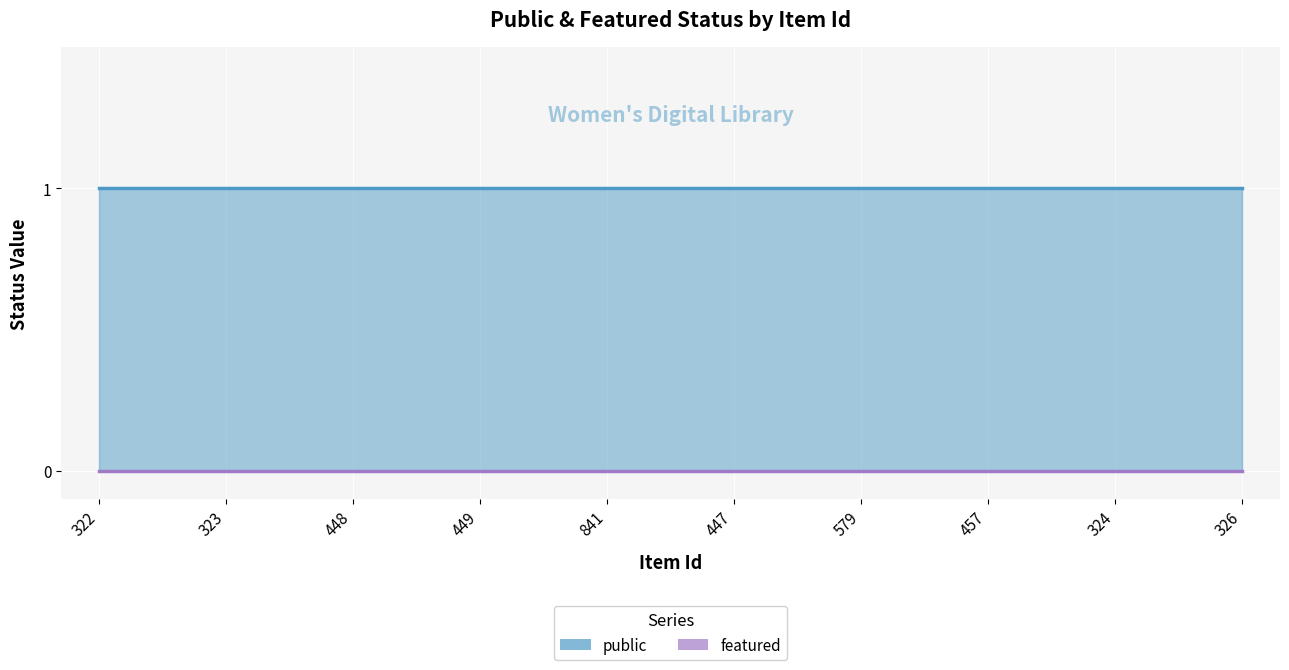

What is the label of the 7th point from the left?

579